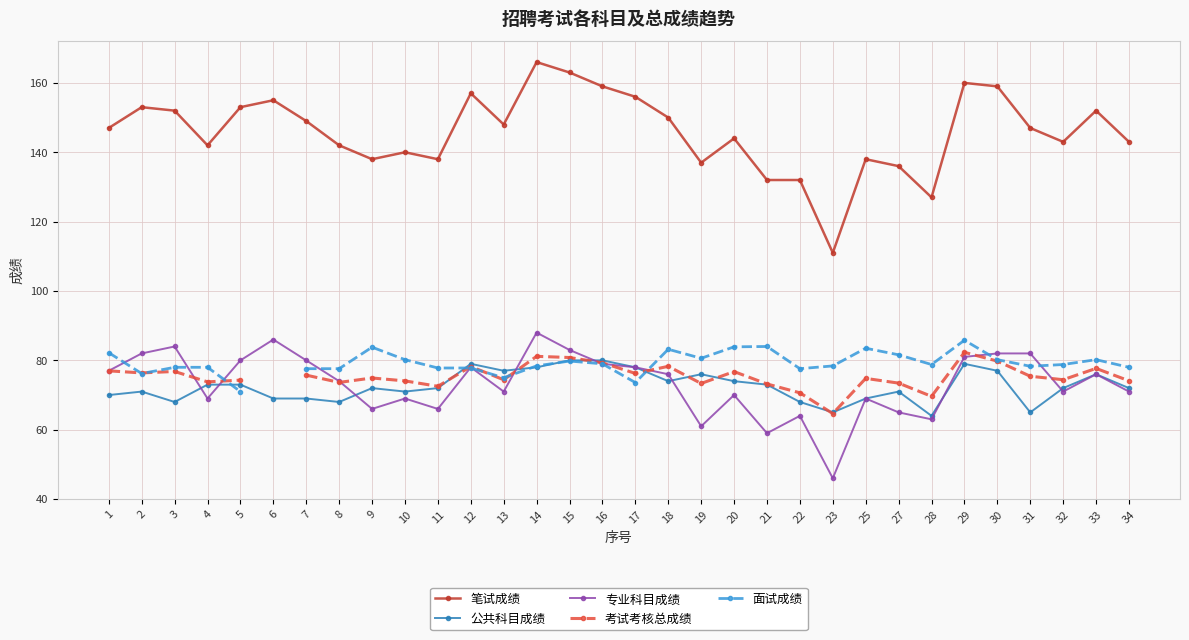

At which category does 考试考核总成绩 reach its first local valley?

2